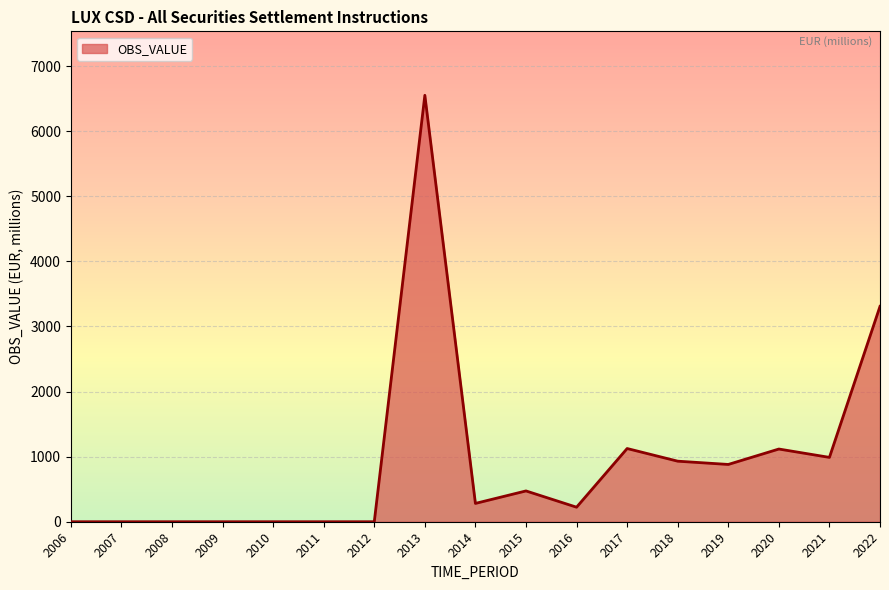

What is the ratio of the value at 2020 to the value at 2015?

2.4